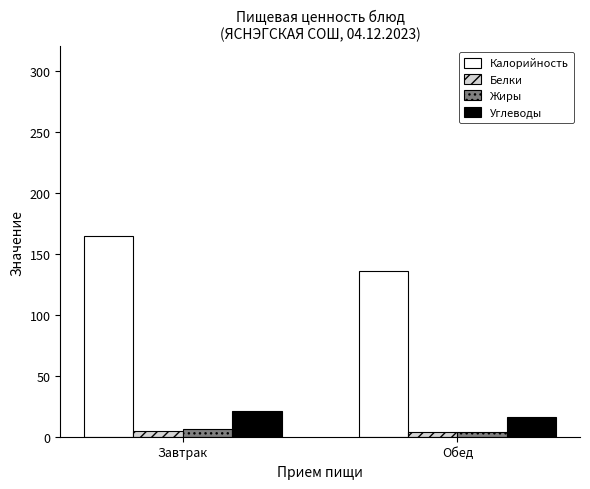

The Белки series shows 5.0 at Завтрак. True or false?

True